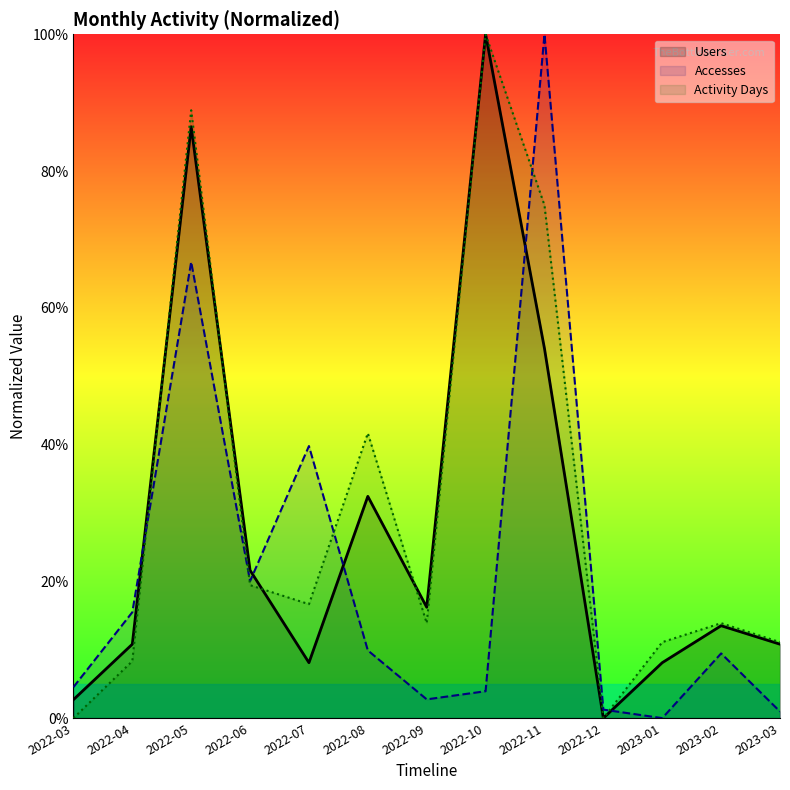

True or false: Activity Days has a value of 100.0 at 2022-10.

True